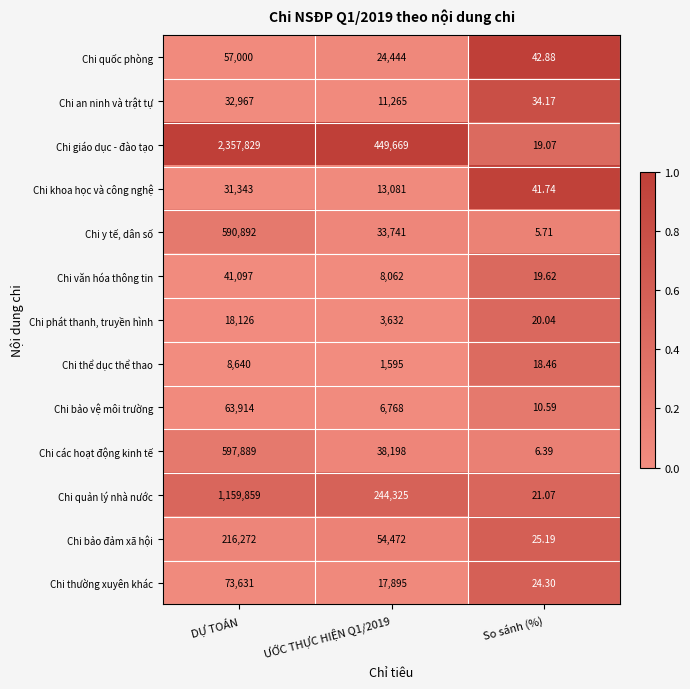

At which label does Chi bảo đảm xã hội first exceed 54472?

DỰ TOÁN